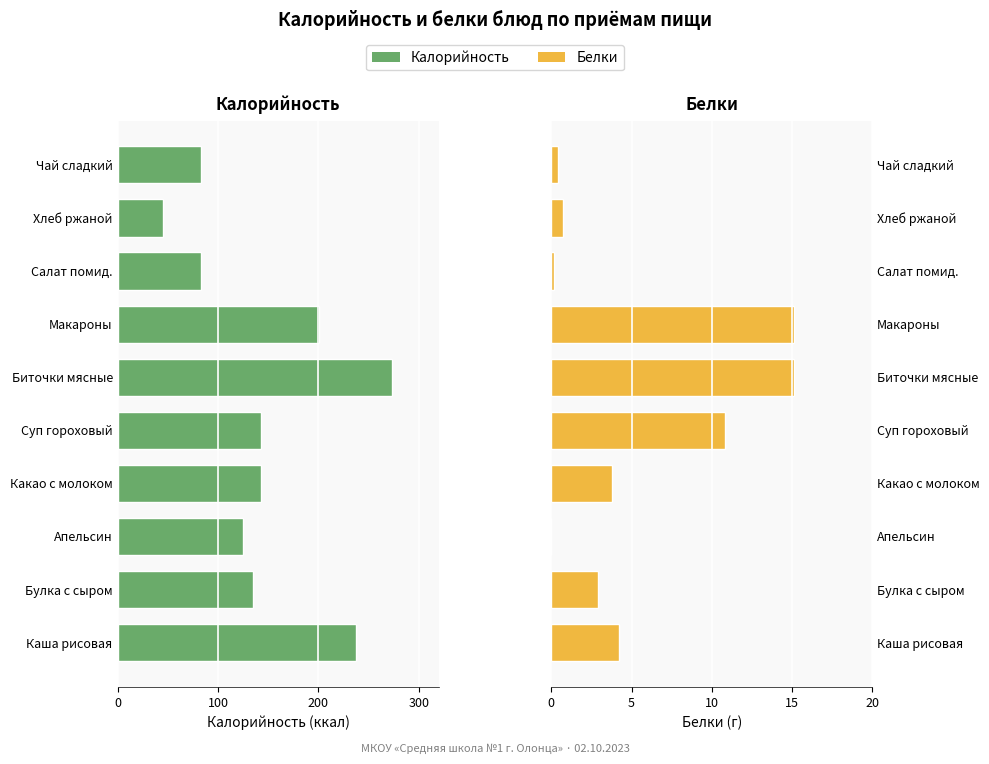

What position from the right is Суп гороховый?

6